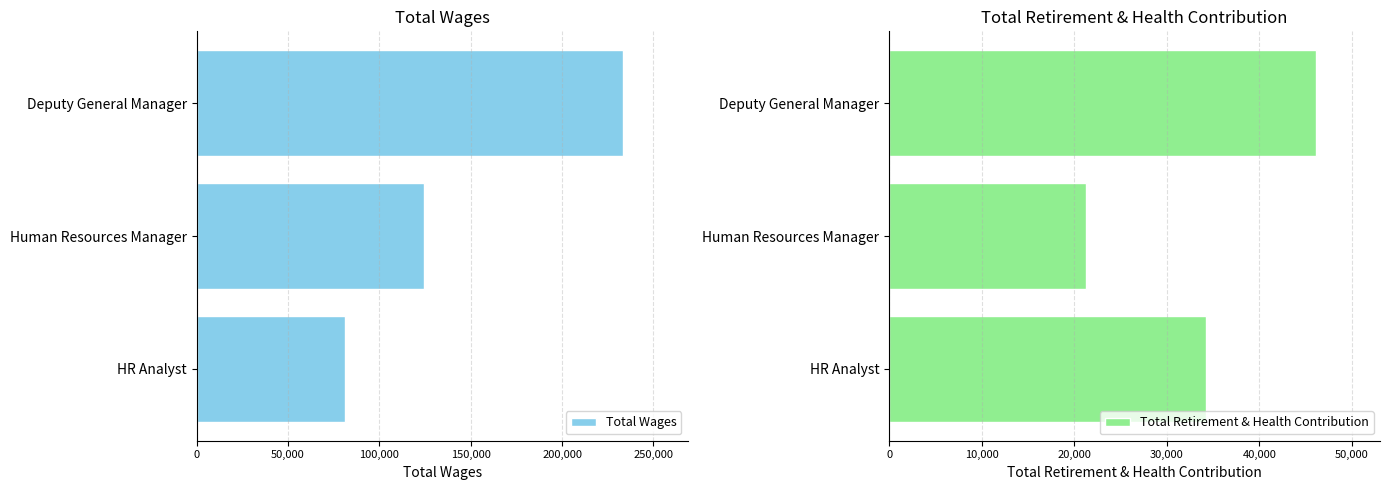

What is the value of the Total Retirement & Health Contribution bar at the 2nd from the left?

21244